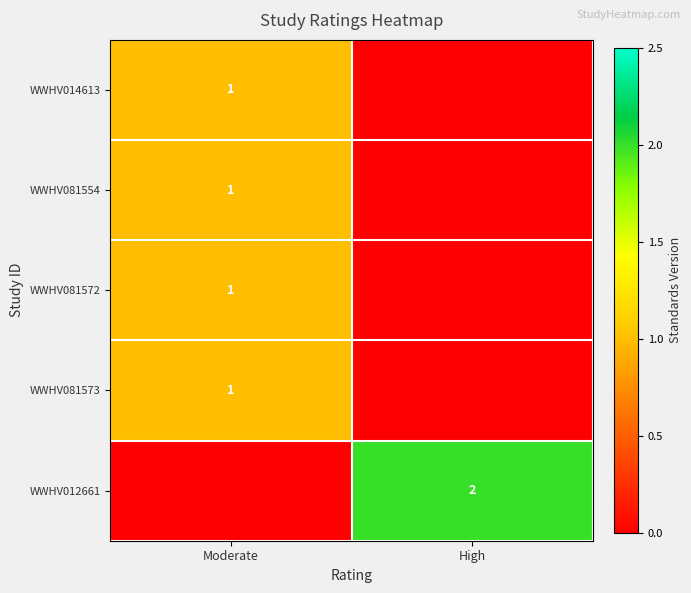

The value of WWHV012661 at High is 2. True or false?

True